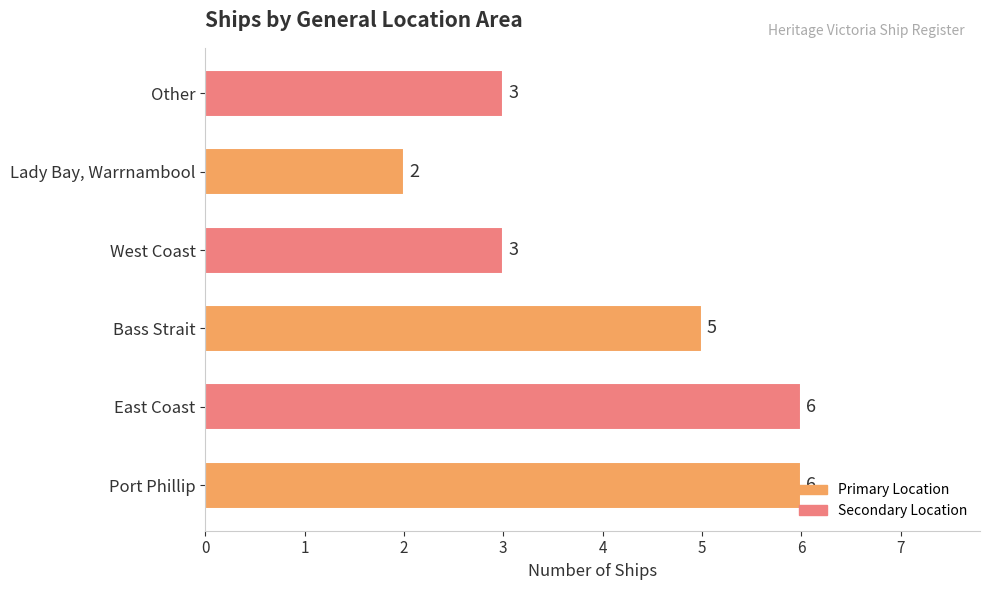

What is the sum of all values?

25